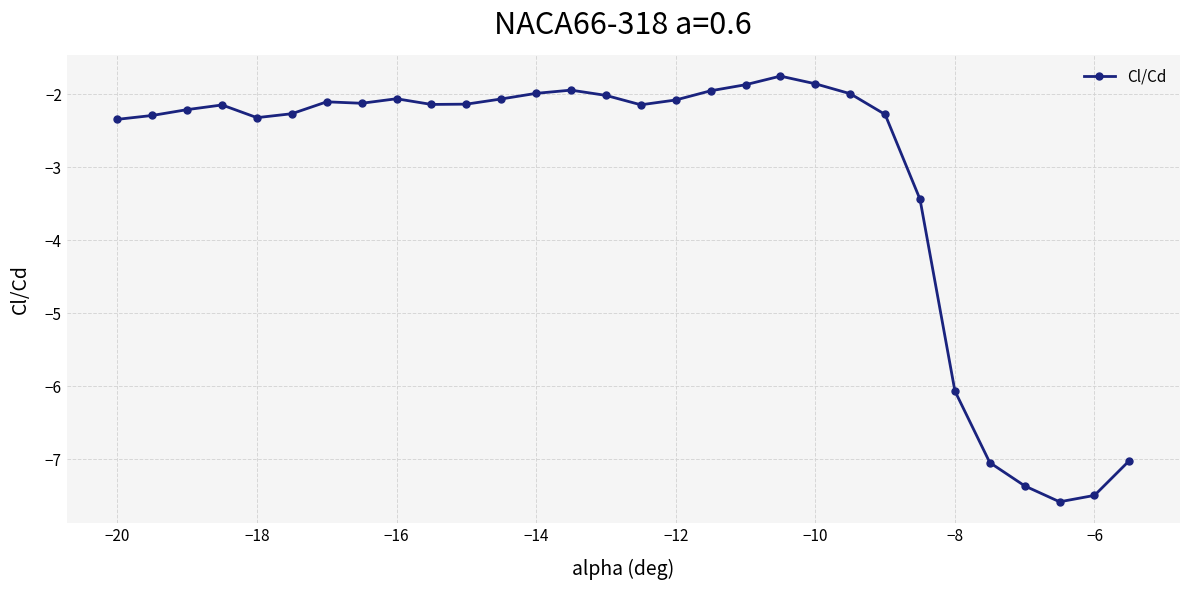

What is the value of the 2nd point from the left?

-2.3